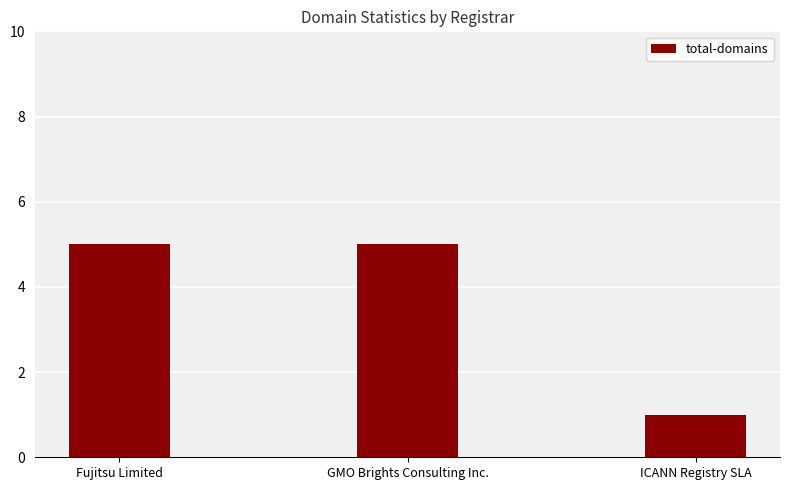

How many series are shown in this chart?

1